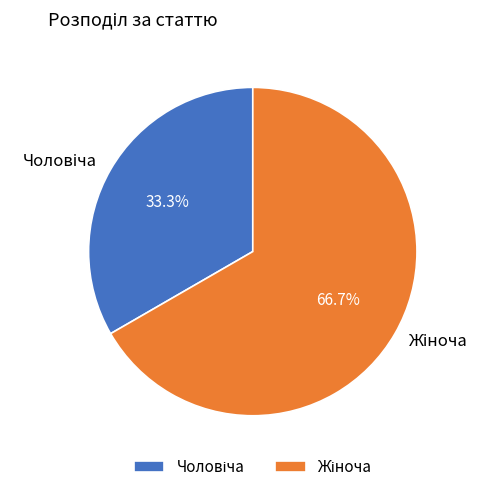

Is there a majority slice in this chart?

Yes